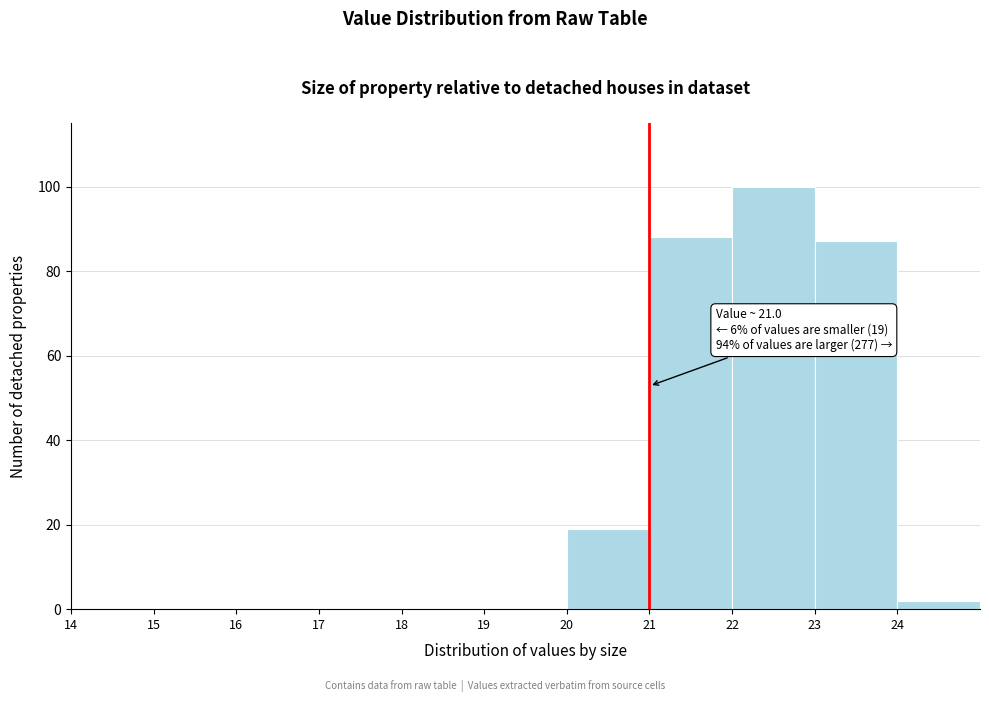

Which range on the x-axis has the tallest bar?

22 to 23